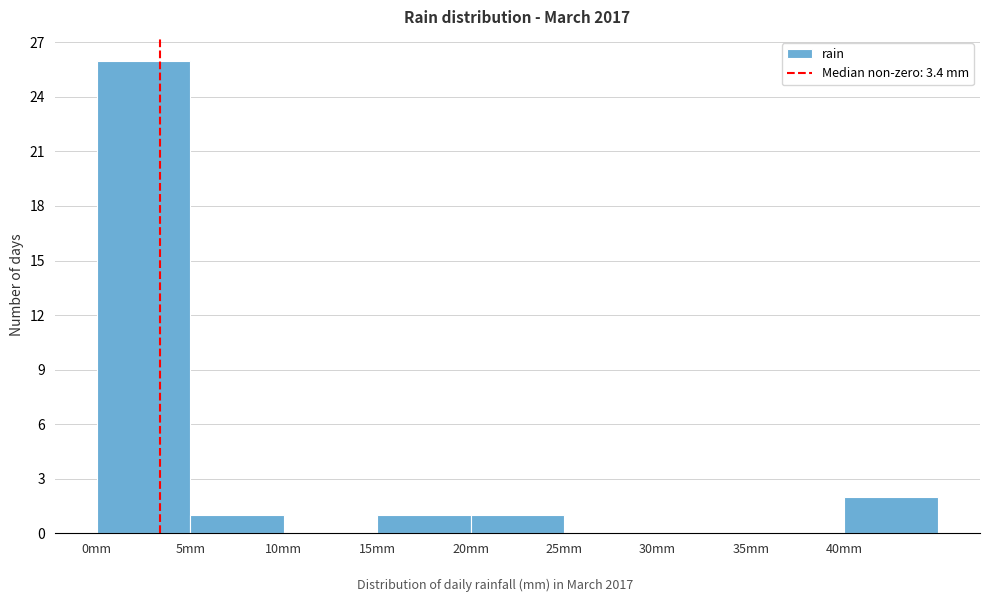

How tall is the bar that spans 40 to 45 on the x-axis? The values are not printed on the chart, so give them approximately, as read against the axis.

2